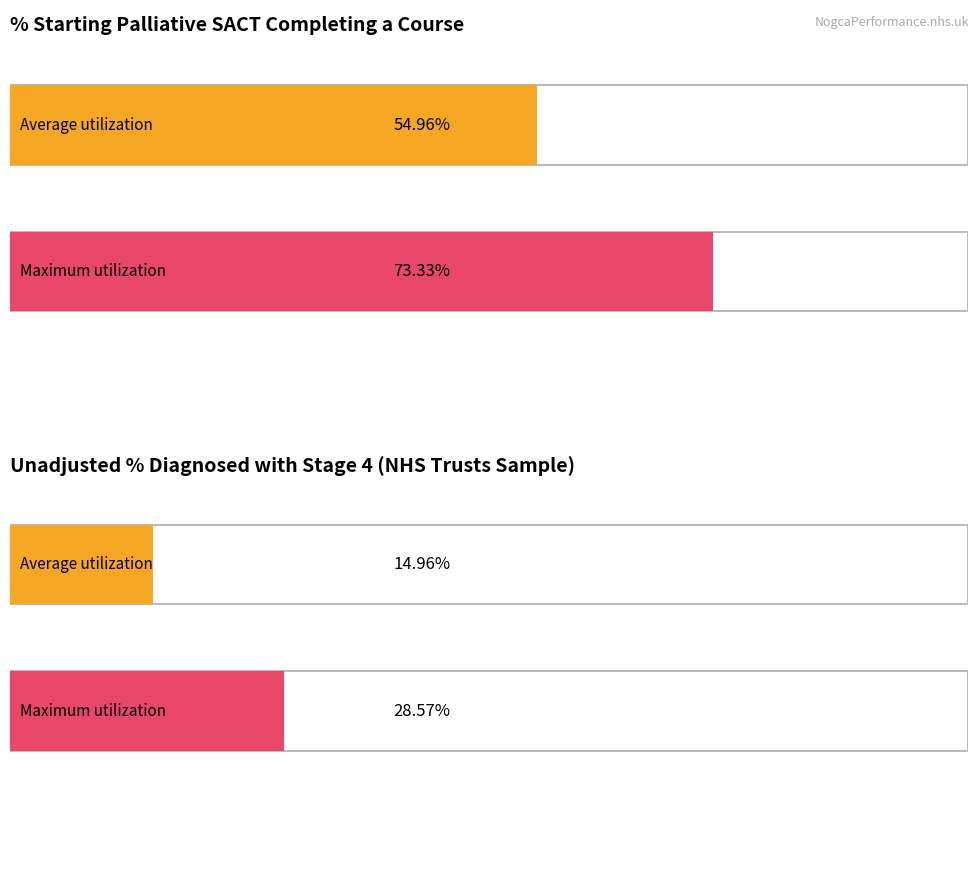

True or false: Maximum utilization has a value of 0.8 at 0.0.

False